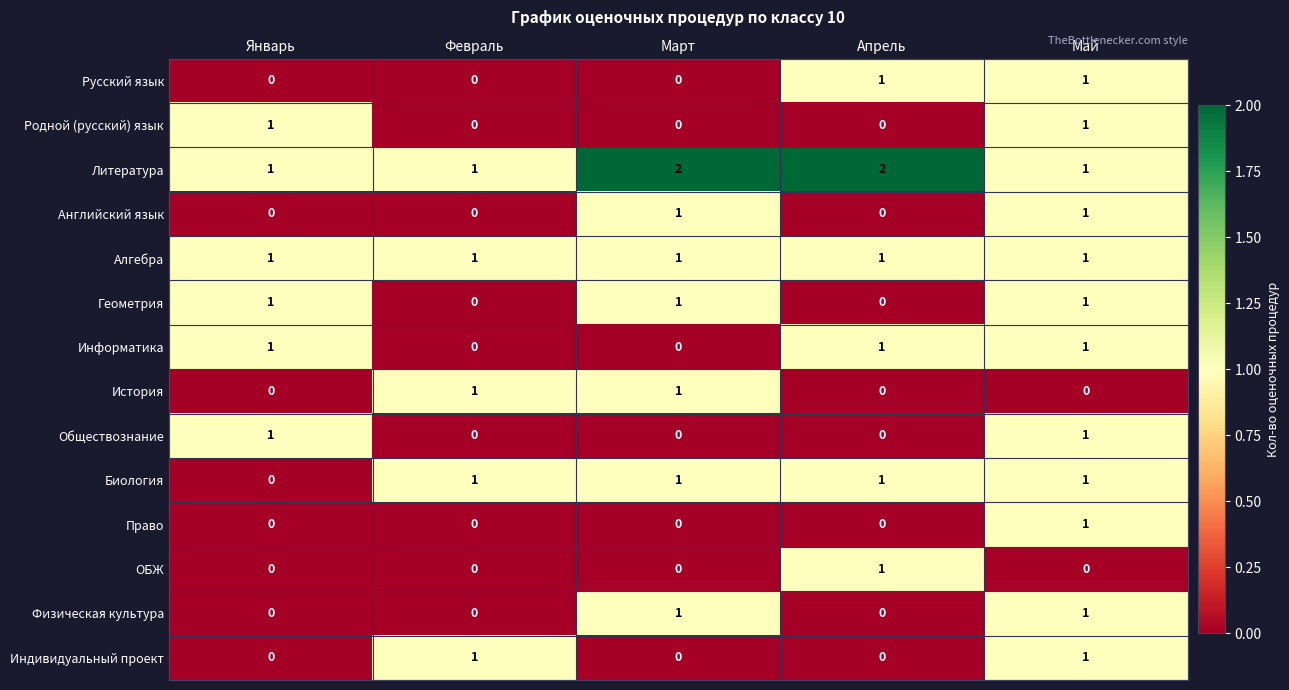

What is the total value across all series at Апрель?

7